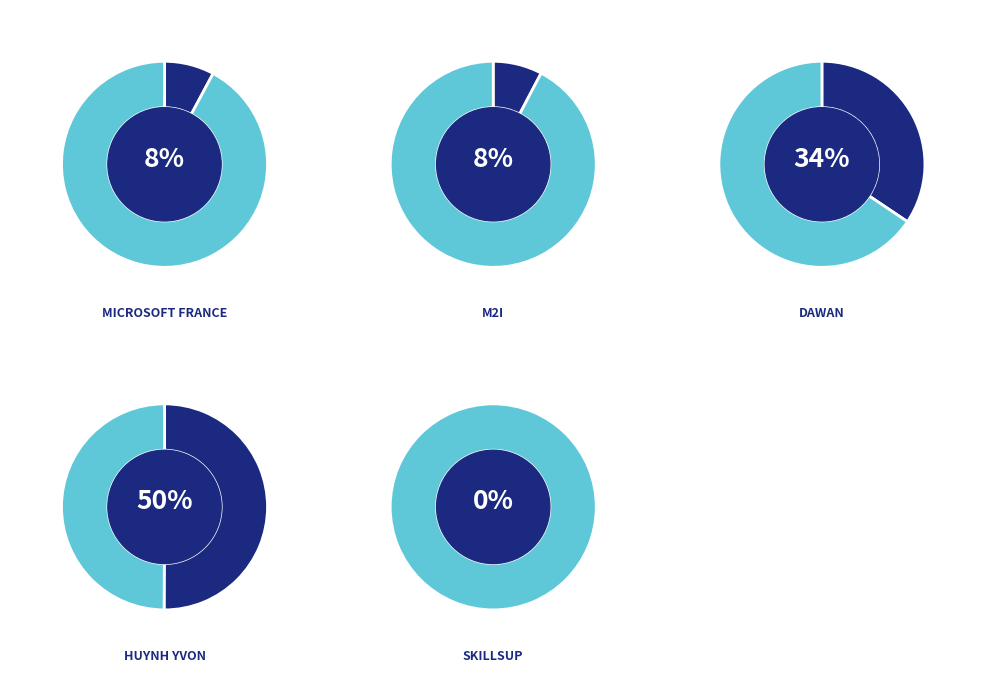

How many segments does this pie chart have?

5